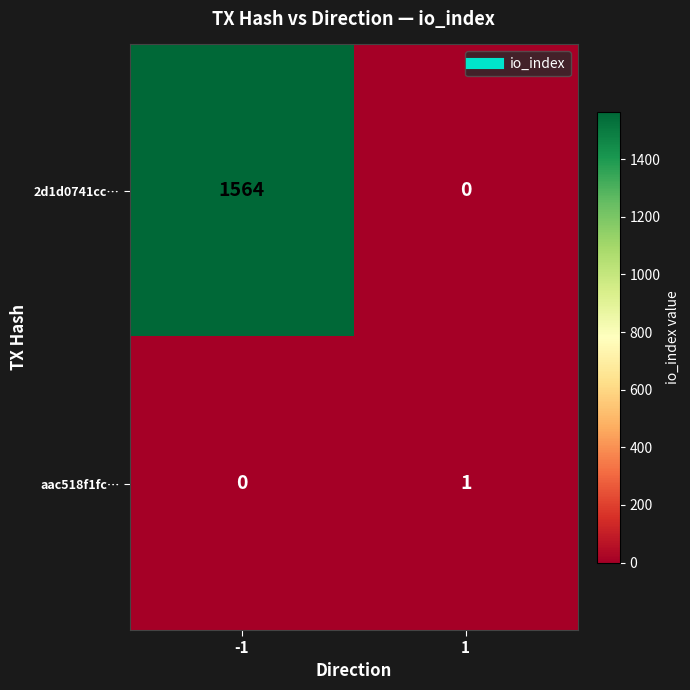

What is the sum of all 2d1d0741cc… values?

1564